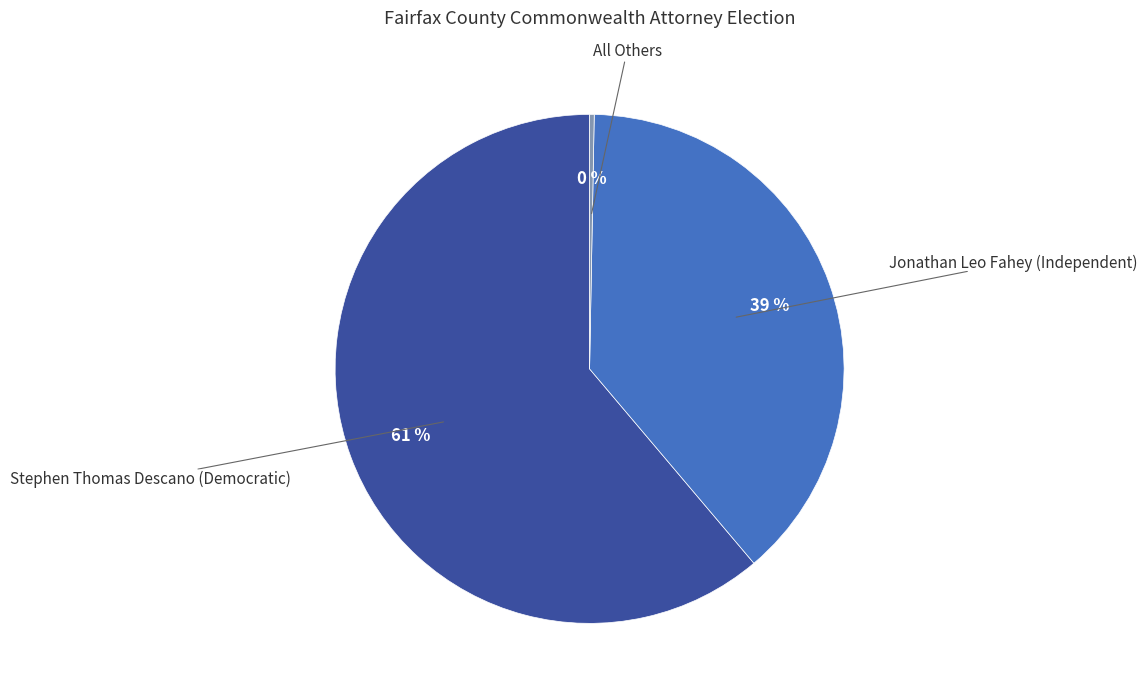

How many segments does this pie chart have?

3